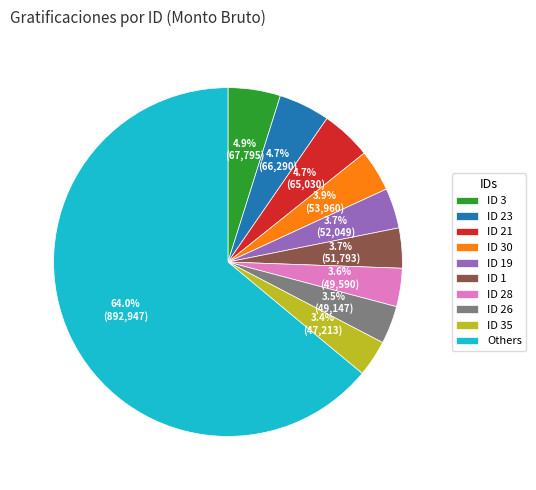

Which category has the biggest portion of the pie?

Others